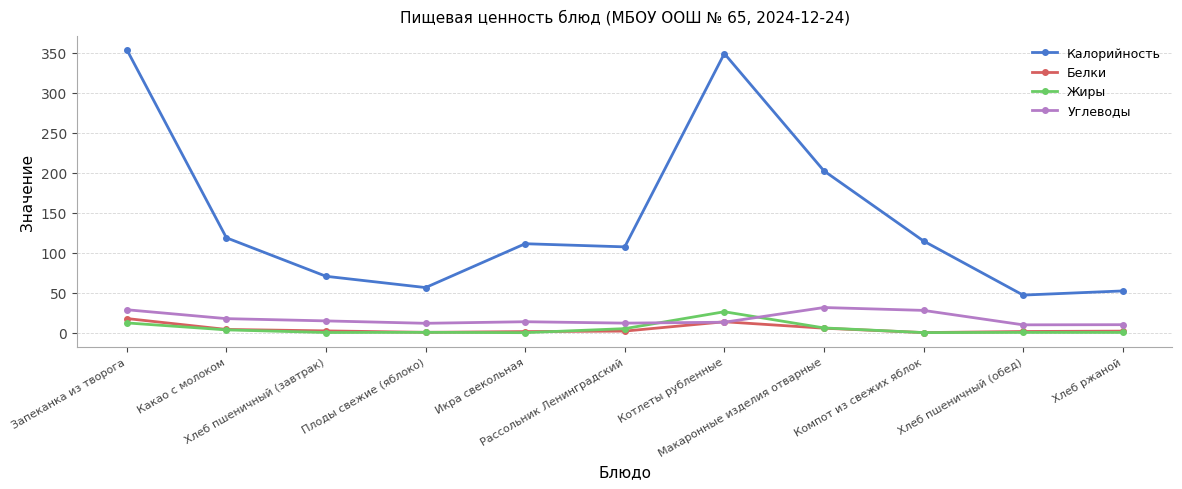

Which series has the largest range (max minus min)?

Калорийность